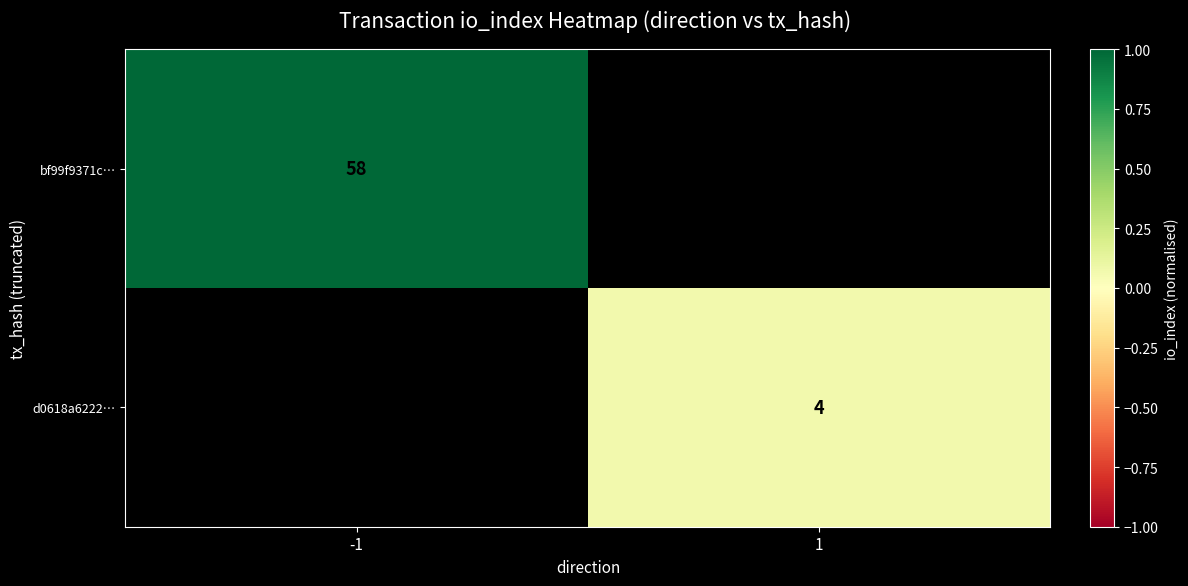

Count the number of data series in this chart.

2